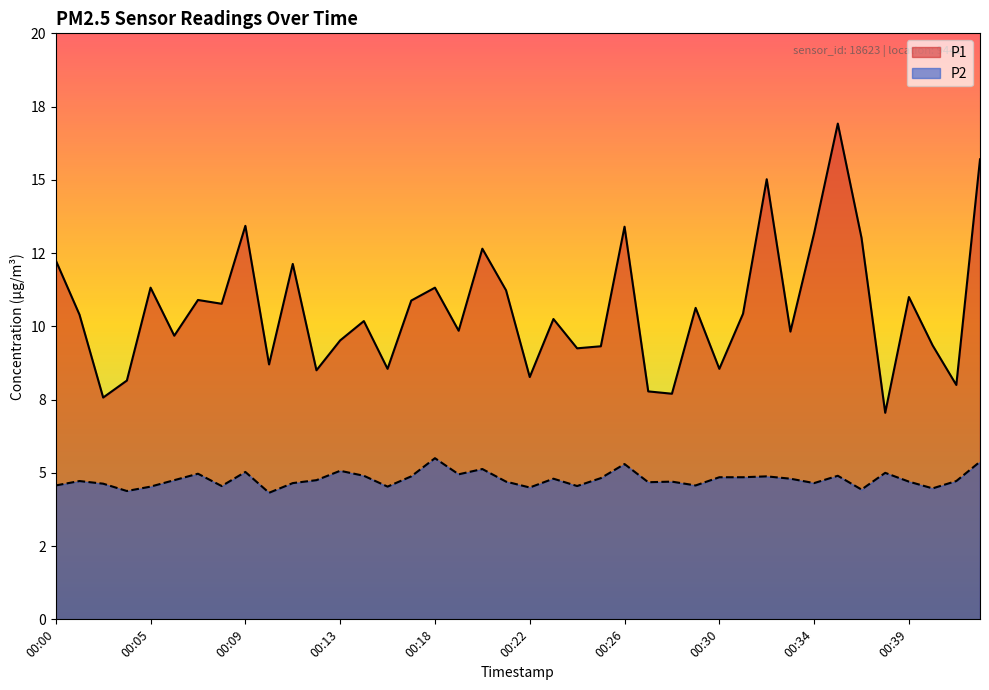

True or false: P2 and P1 intersect in this chart.

False